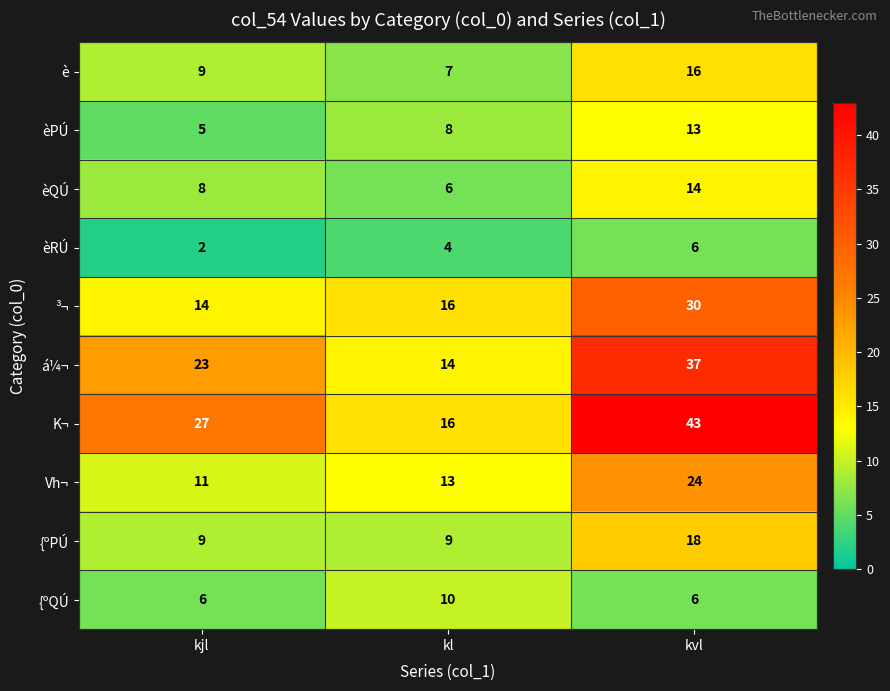

Read the {ºPÚ value at kvl.

18